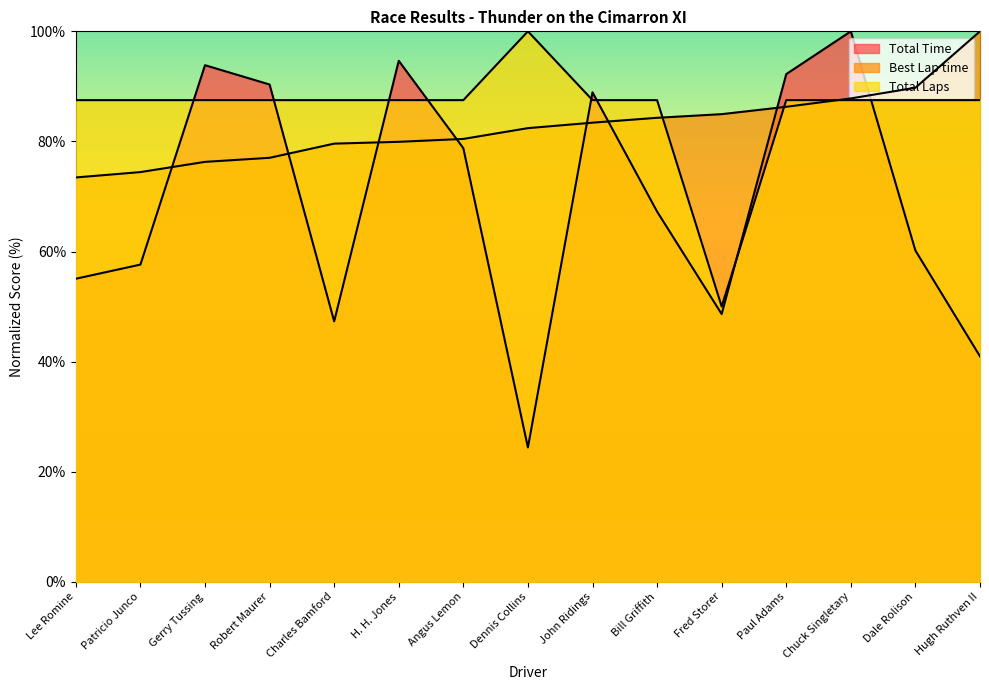

What are all the series names shown in the legend?

Total Time, Best Lap time, Total Laps